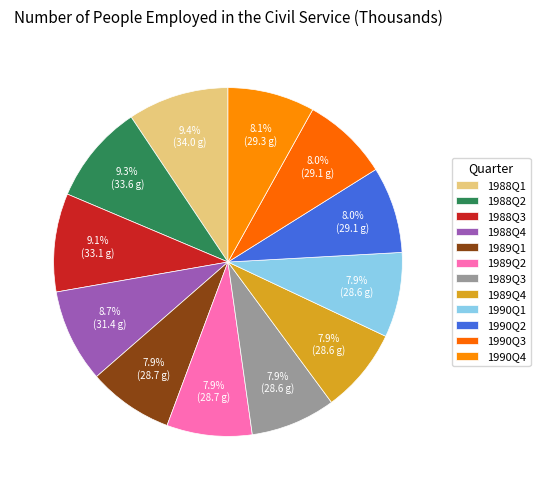

Rank the categories by value from highest to lowest.

1988Q1, 1988Q2, 1988Q3, 1988Q4, 1990Q4, 1990Q2, 1990Q3, 1989Q1, 1989Q2, 1989Q3, 1989Q4, 1990Q1